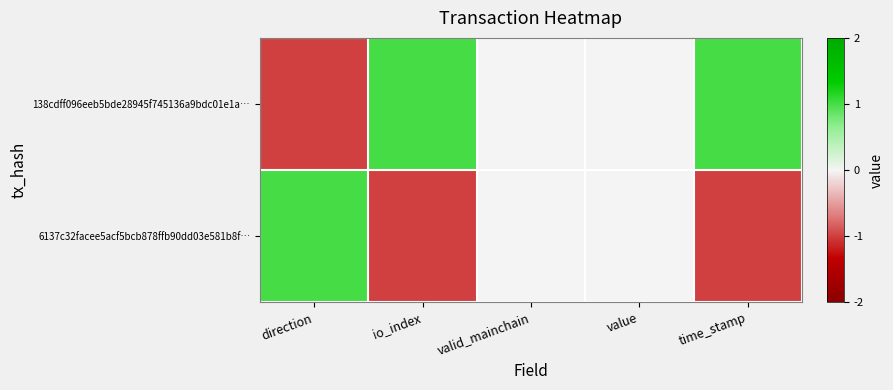

At how many categories does at least one series exceed 0?

3